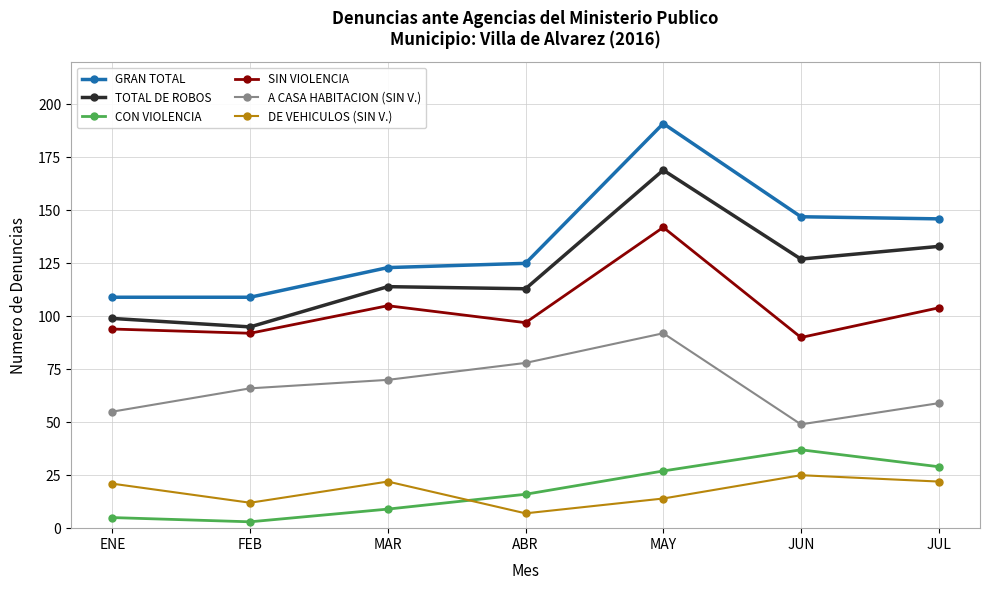

What is the label of the 3rd point from the left?

MAR